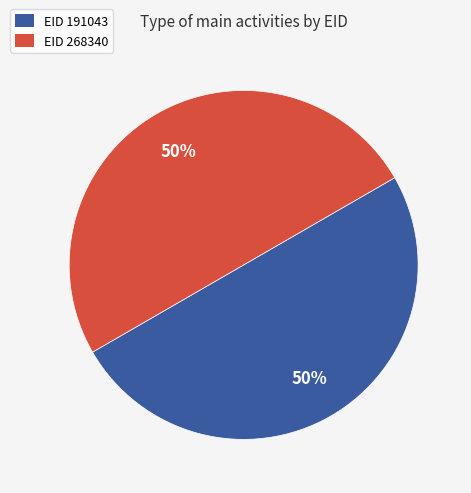

True or false: EID 191043 accounts for 62% of the total.

False